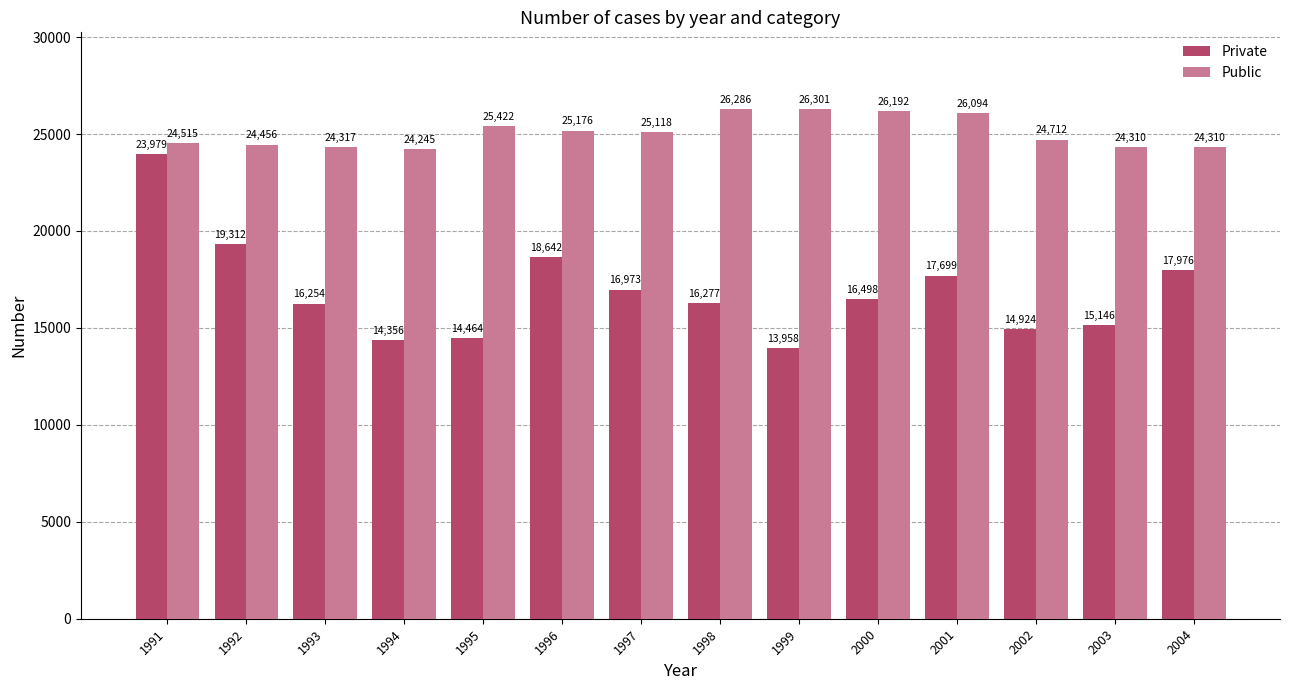

What is the difference between the maximum and minimum values in the Public series?

2056